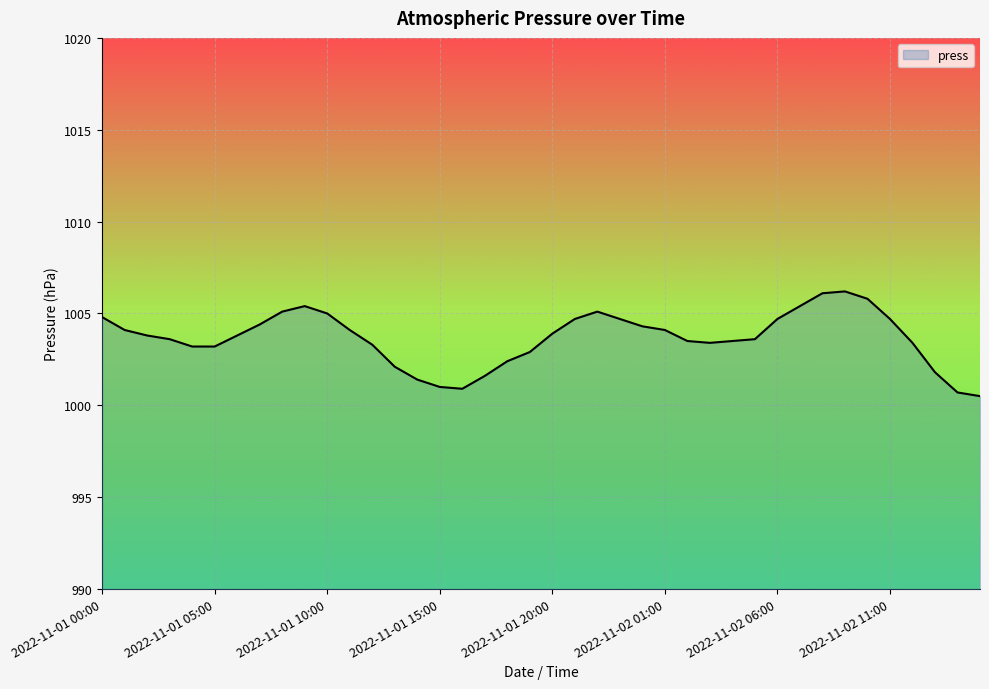

What is the minimum value shown in the chart?

1000.5